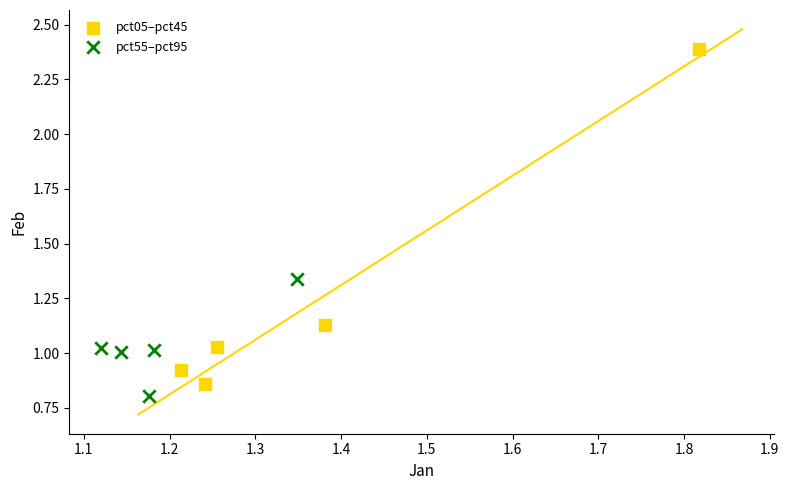

Which series reaches the minimum Y coordinate?

pct55–pct95